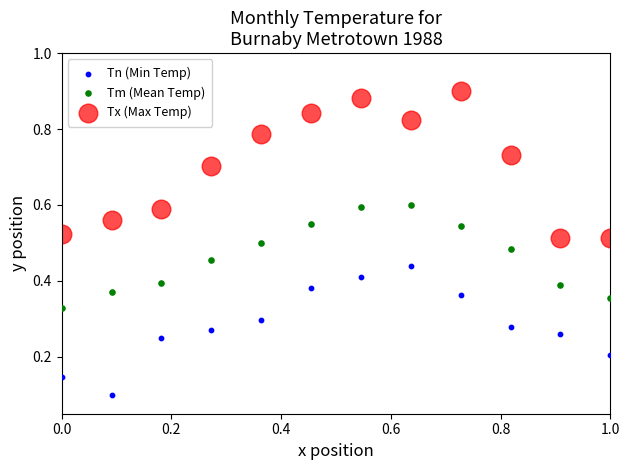

Which series reaches the maximum Y coordinate?

Tx (Max Temp)